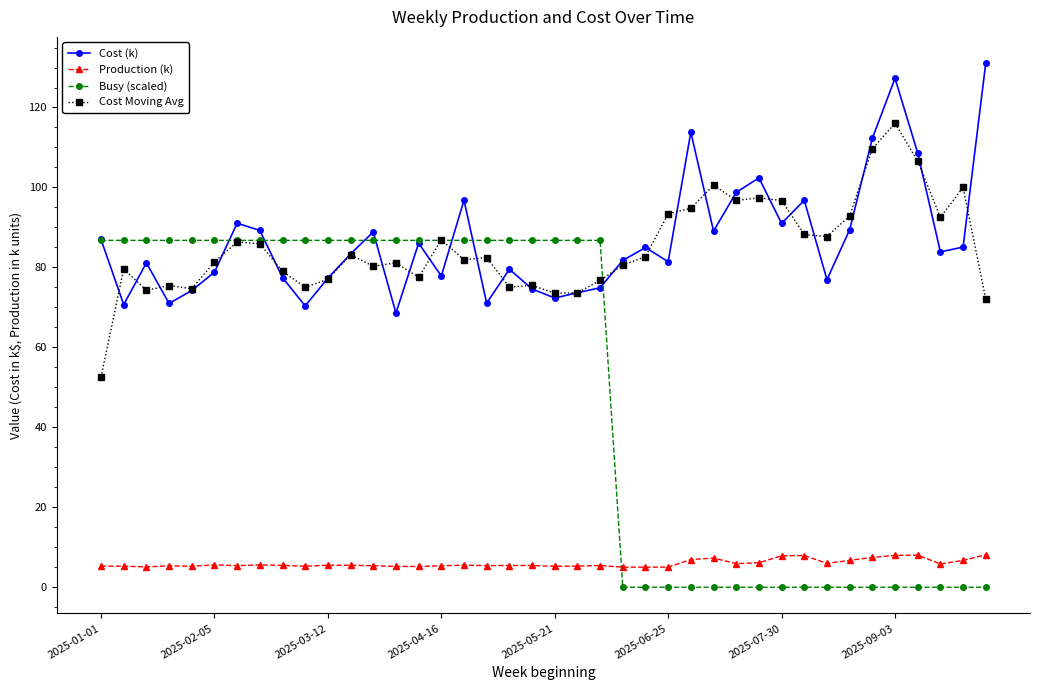

What is the difference between the second highest and second lowest values in the Busy (scaled) series?

86.8